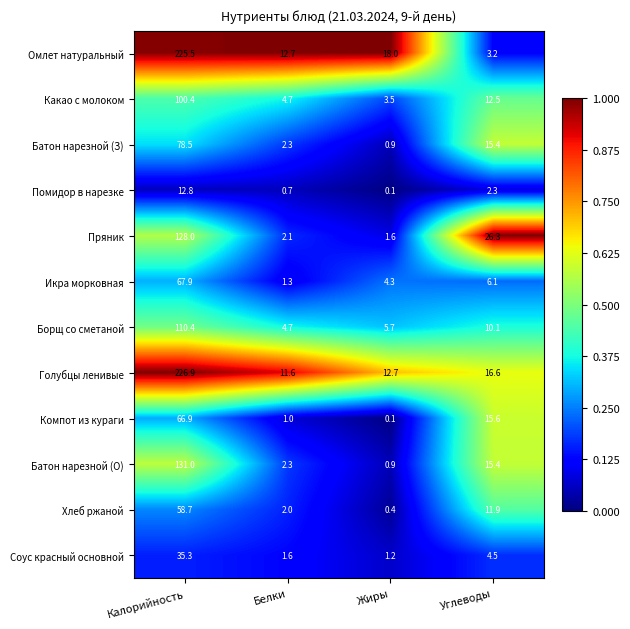

The Соус красный основной series shows 1.5 at Углеводы. True or false?

False